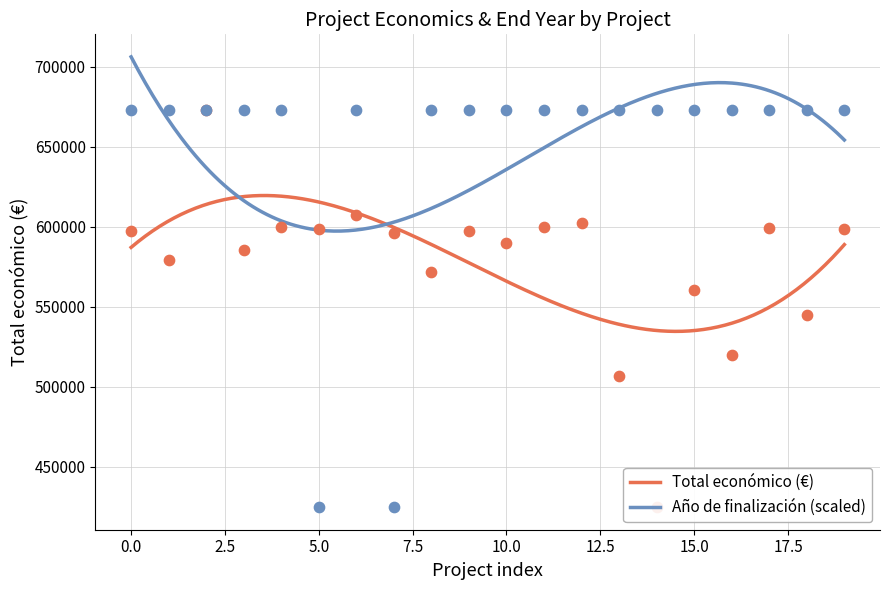

What are all the series names shown in the legend?

Total económico, Año de finalización